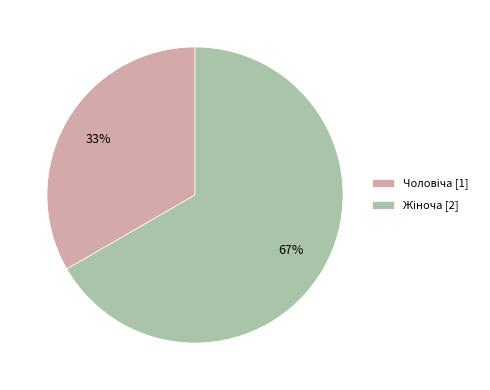

Is there any slice that represents more than half of the pie?

Yes